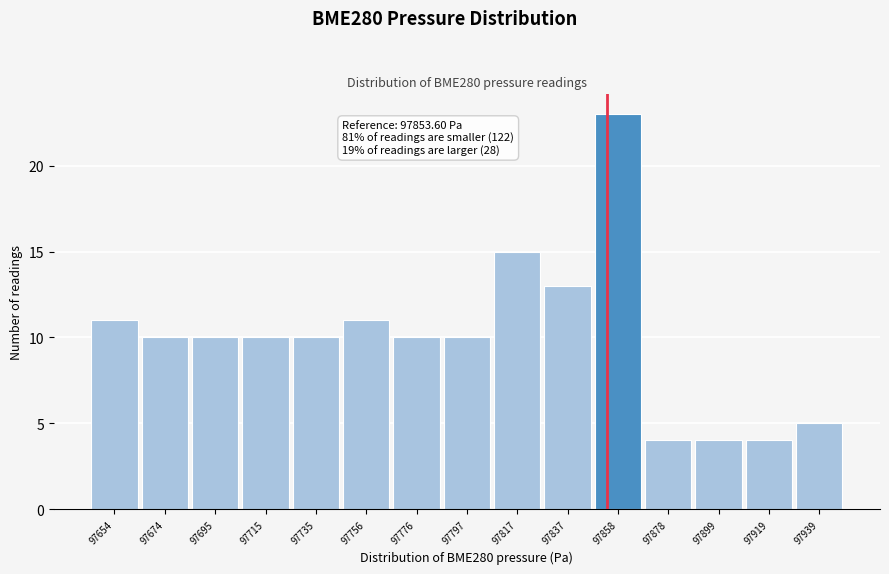

Over which range of the x-axis is the bar tallest?

97850 to 97870